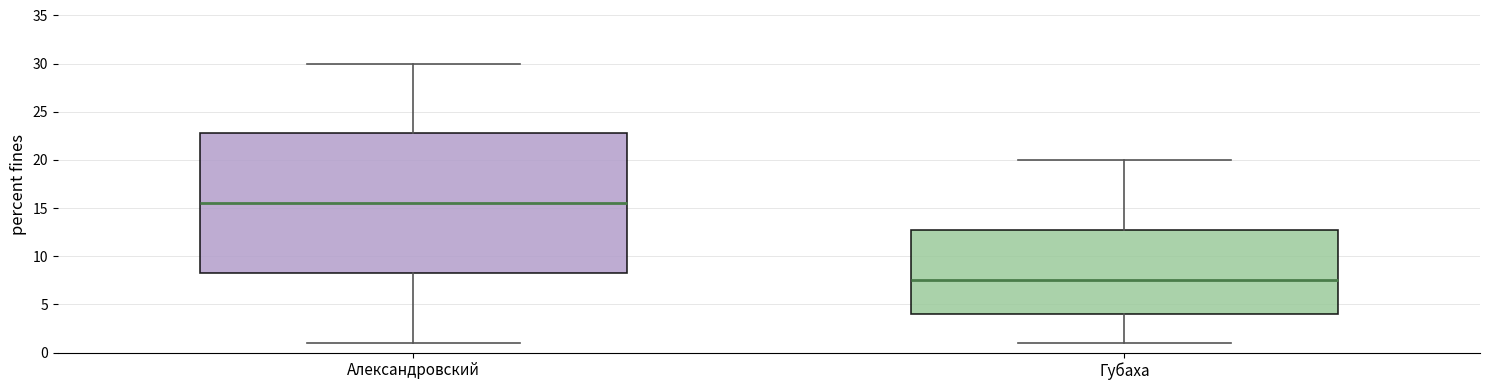

Where does the upper whisker of the box for Губаха end on the y-axis? The values are not printed on the chart, so give them approximately, as read against the axis.

20.0